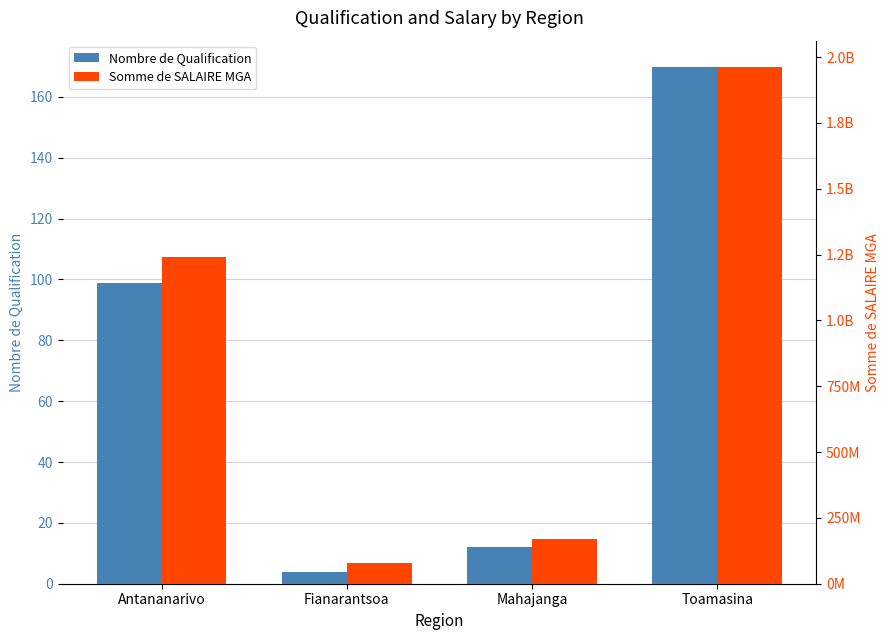

Rank the series at Mahajanga from lowest to highest value.

Nombre de Qualification, Somme de SALAIRE MGA